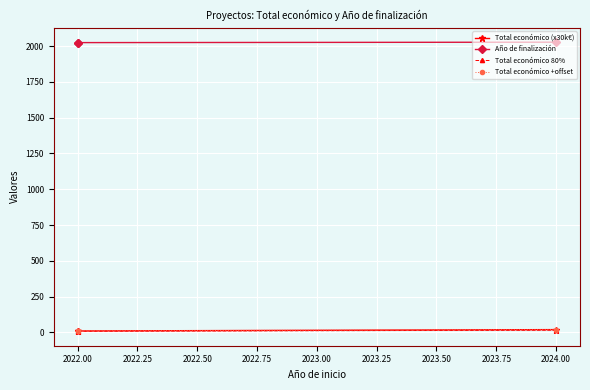

Read the Total económico (x30k€) value at 2022.00.

10.0